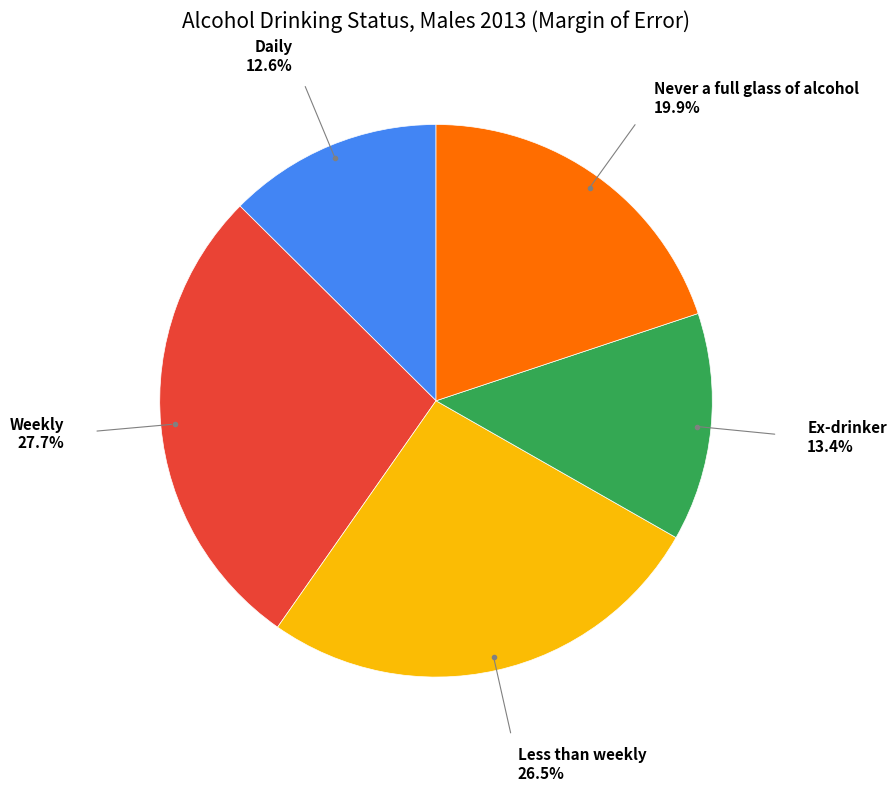

To the nearest percent, what is the average slice percentage?

20%